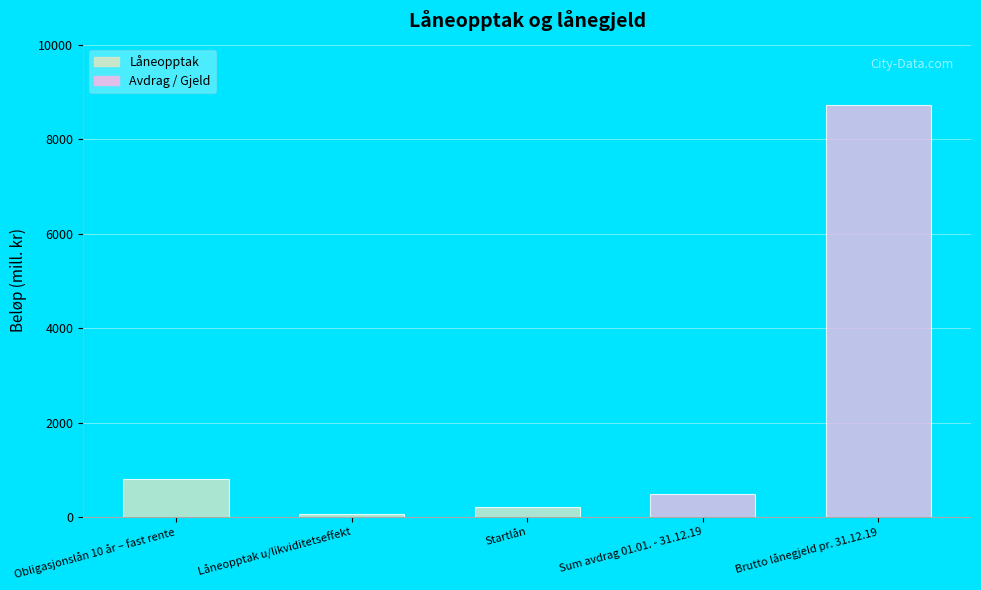

Reading left to right, transcribe all the data shown in this chart.

800	62	200	490	8721